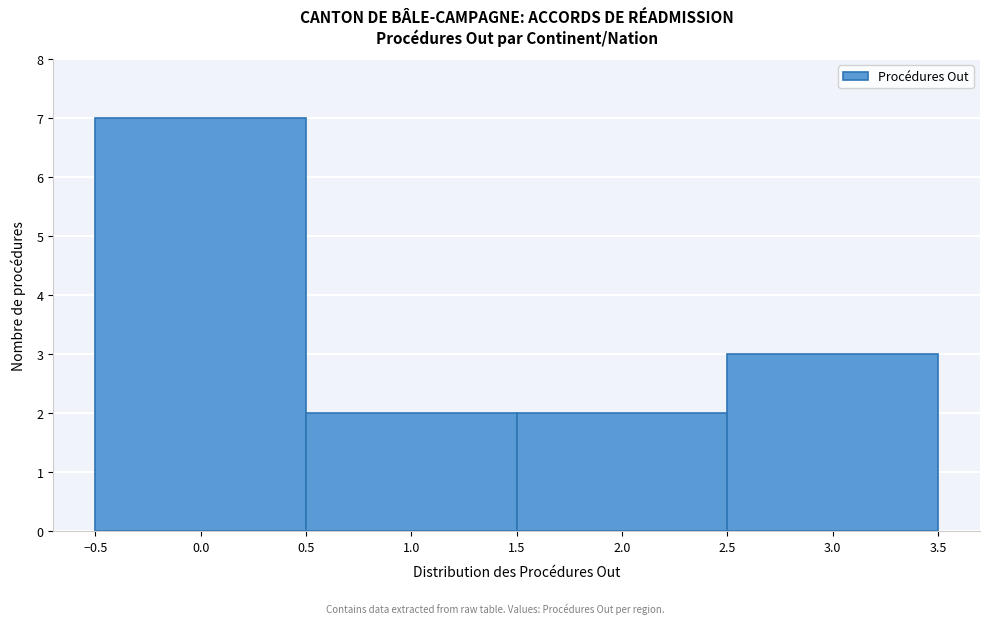

Which range on the x-axis has the tallest bar?

-0.5 to 0.5